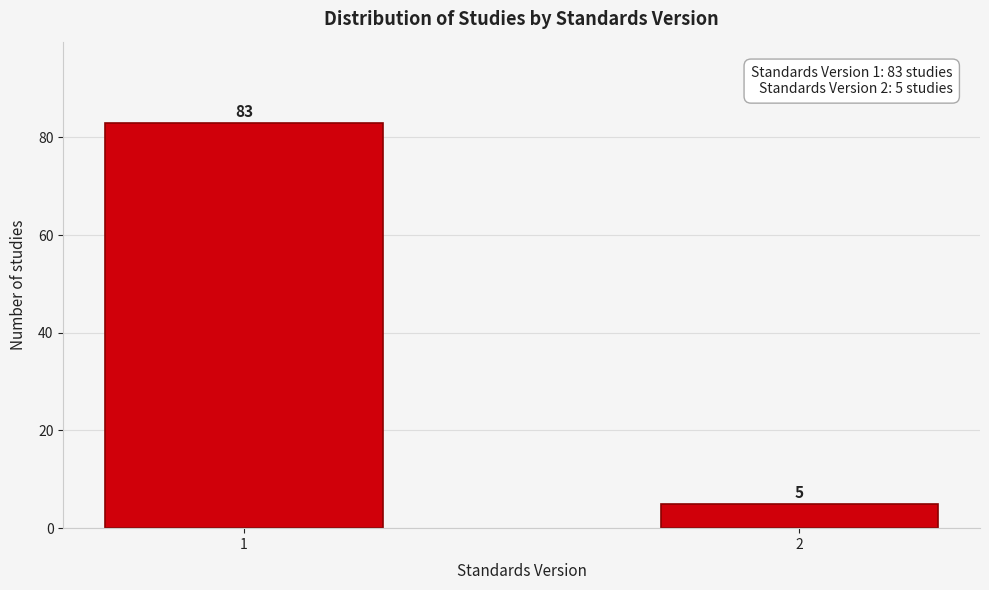

Reading left to right, list all the values displayed in this chart.

1=83	2=5